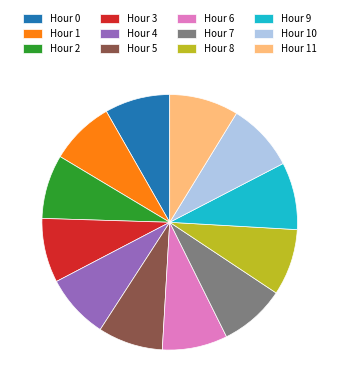

Do Hour 8 and Hour 10 together represent more than half of the pie?

No